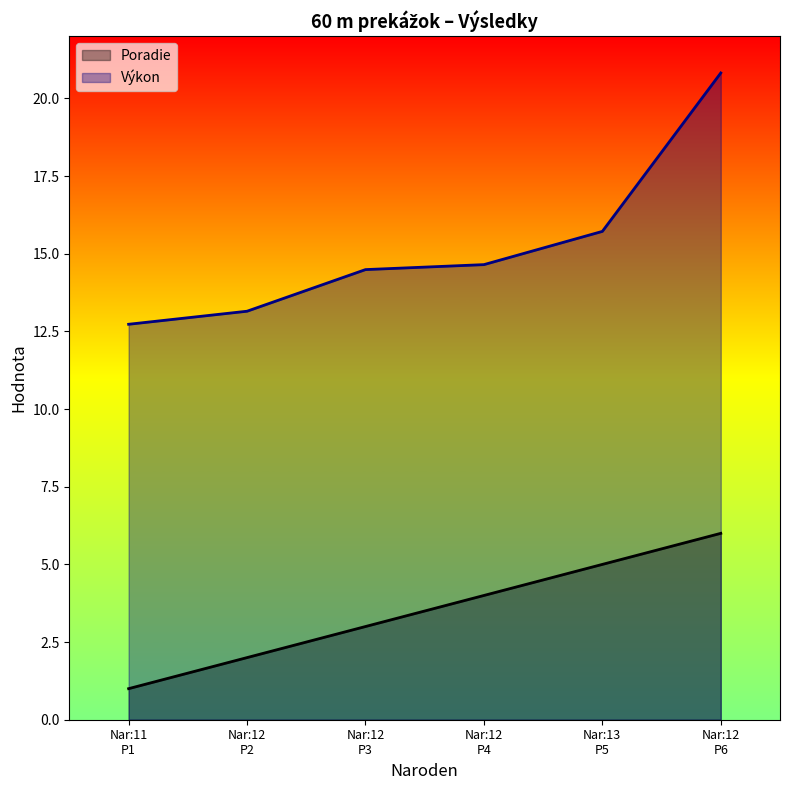

Does the chart display data point markers on the line(s)?

No